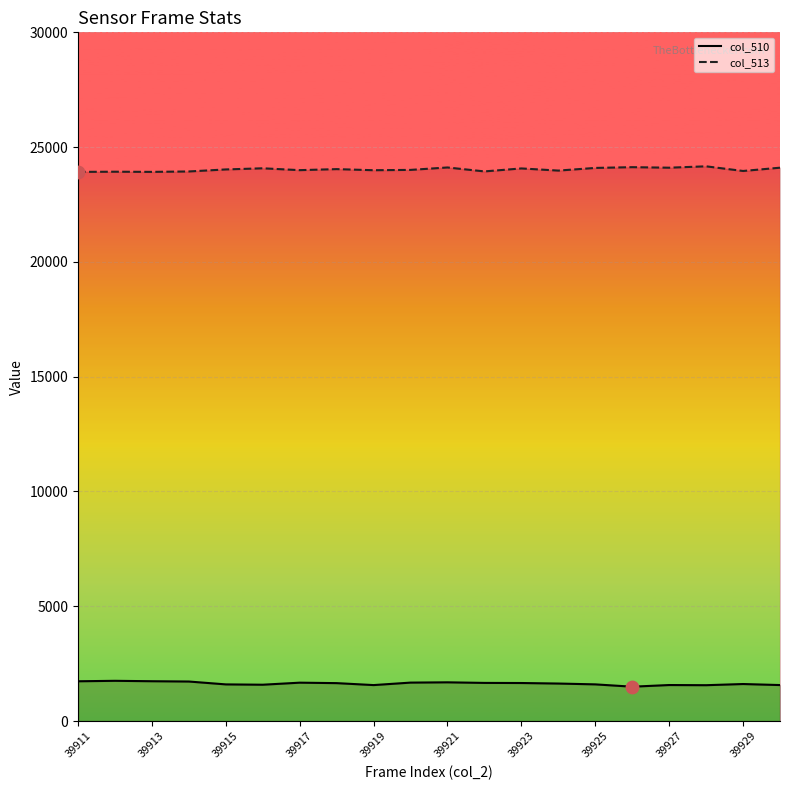

Which series contains the lowest Y value?

col_510 line